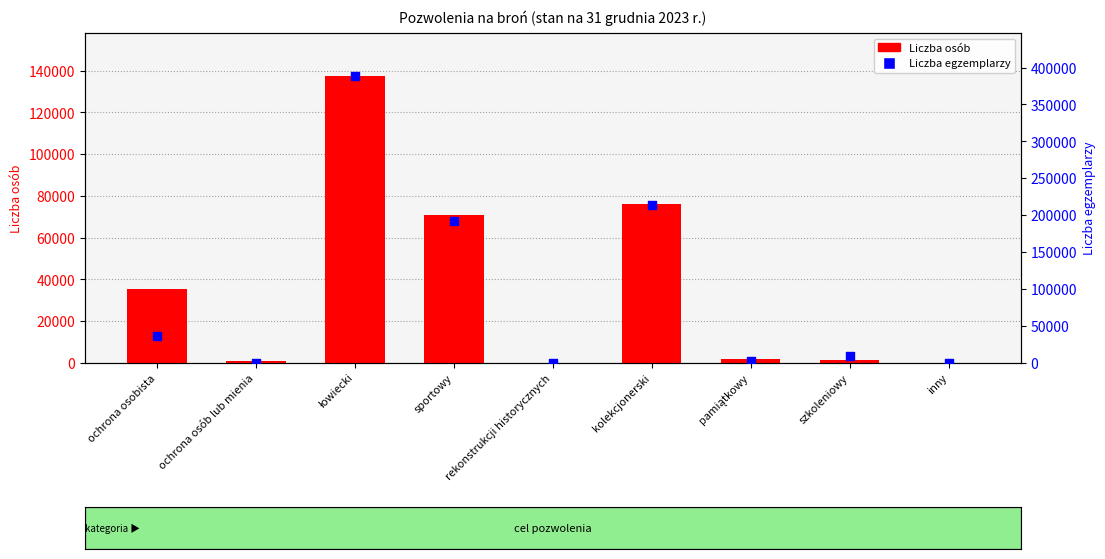

What are all the series names shown in the legend?

Liczba osób, Liczba egzemplarzy